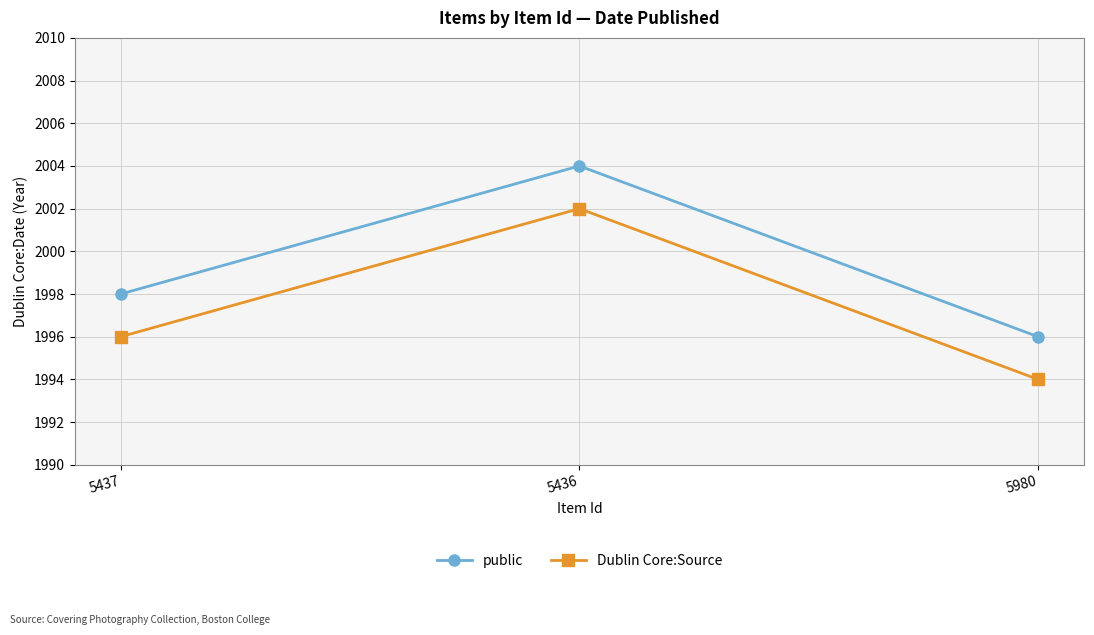

At which label is Dublin Core:Source closest to 1998?

5437